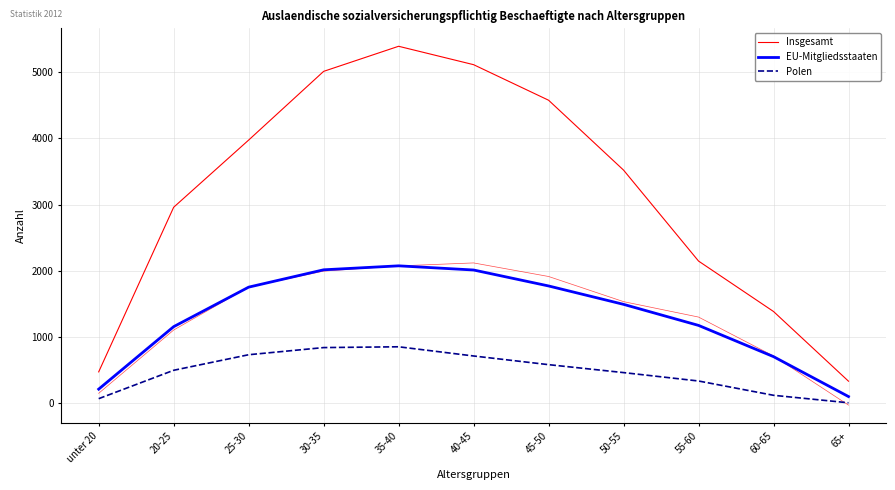

What are all the series names shown in the legend?

Insgesamt, EU-Mitgliedsstaaten, Polen